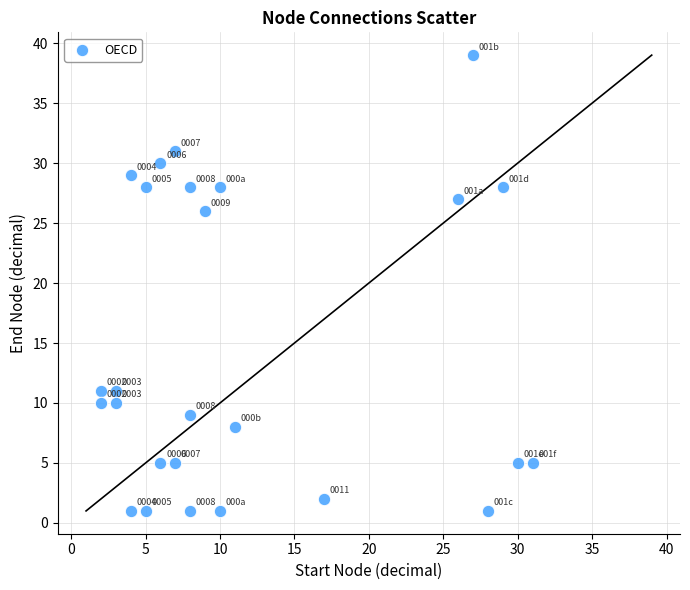

What is the range of Y values (max minus min)?

38